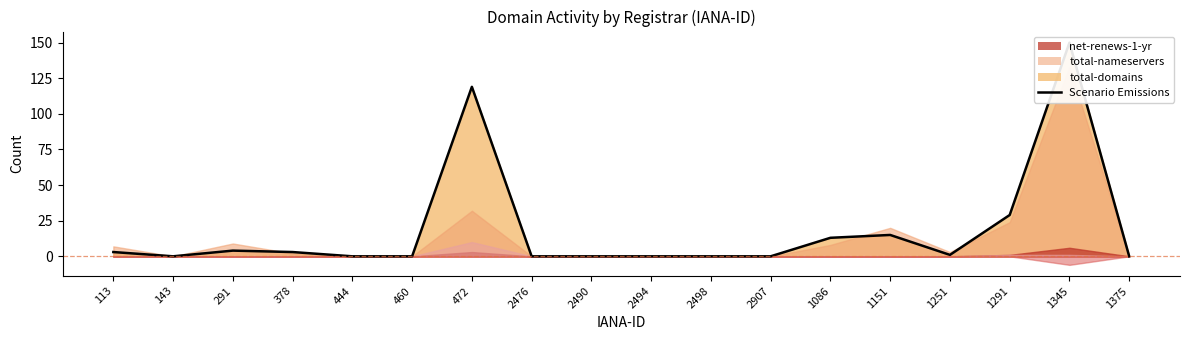

Where is the data nearest to the value 75?

472